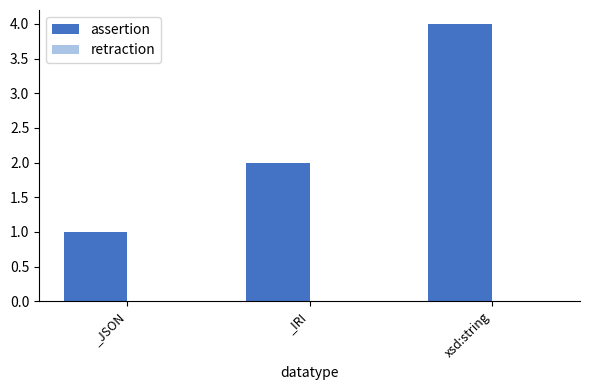

Approximately how many times larger is the value at _IRI compared to _JSON?

2.0